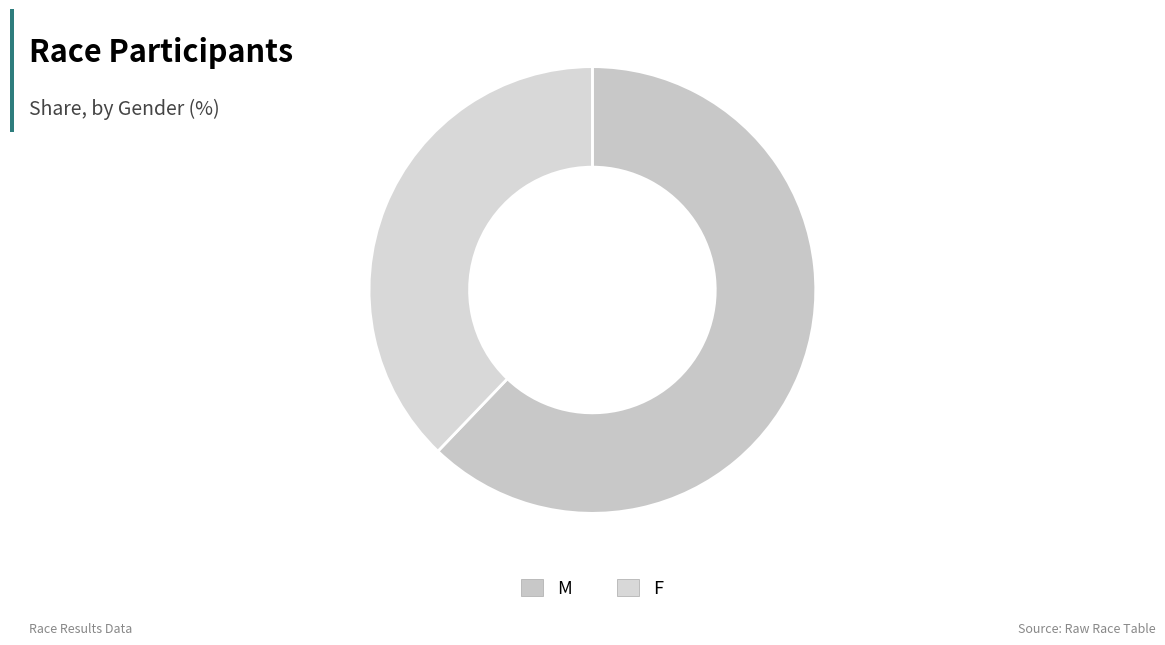

How many segments does this pie chart have?

2